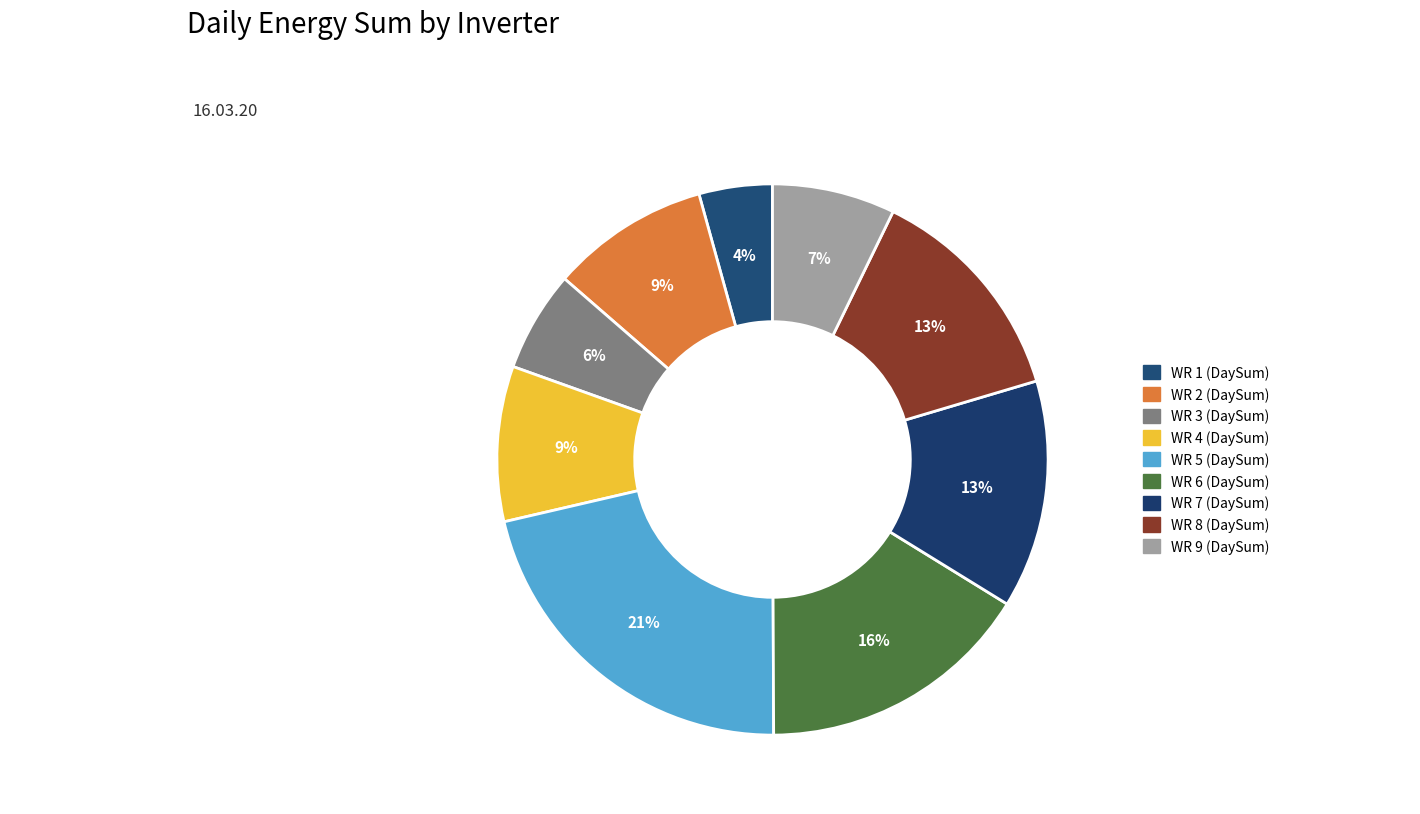

How many segments does this pie chart have?

9